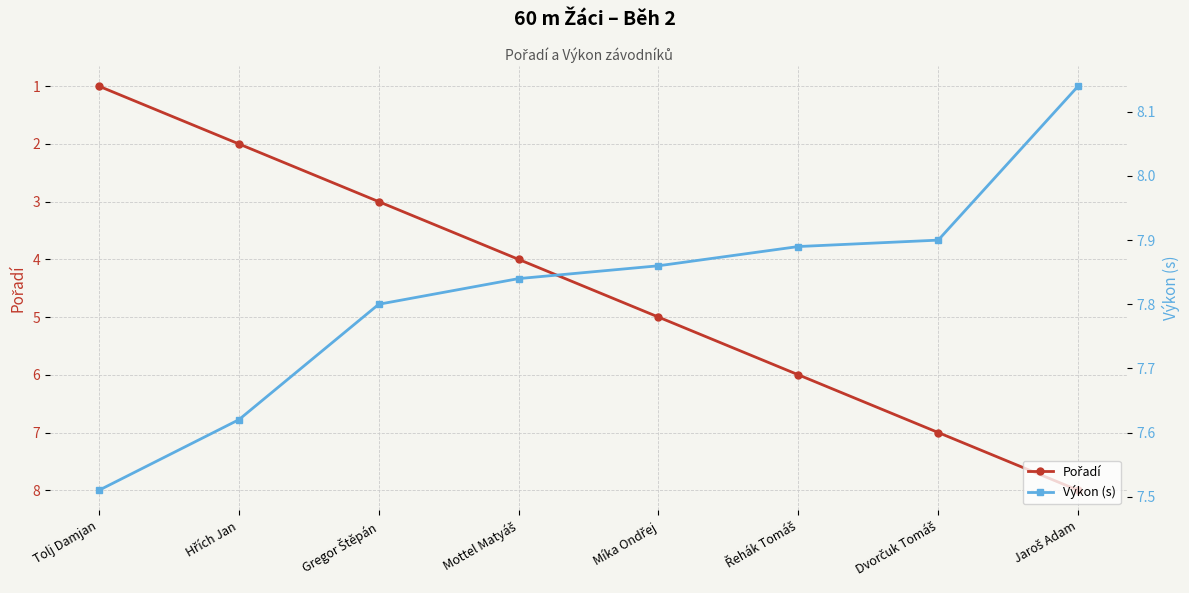

Rank the series at Tolj Damjan from highest to lowest value.

Výkon (s), Pořadí